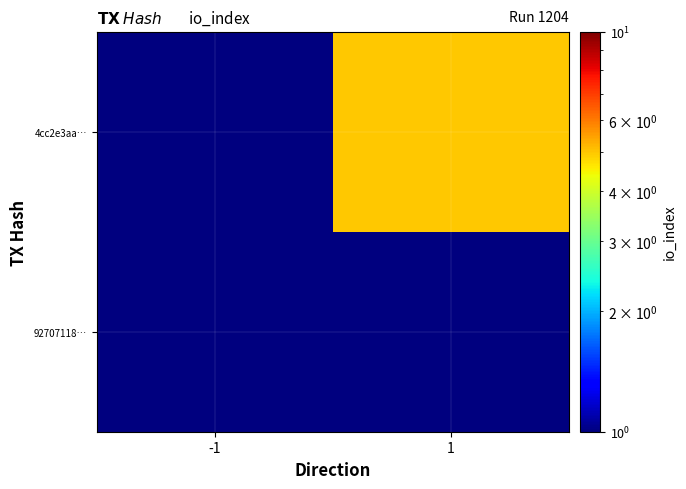

List the series in order of their peak value, highest first.

4cc2e3aa…, 92707118…